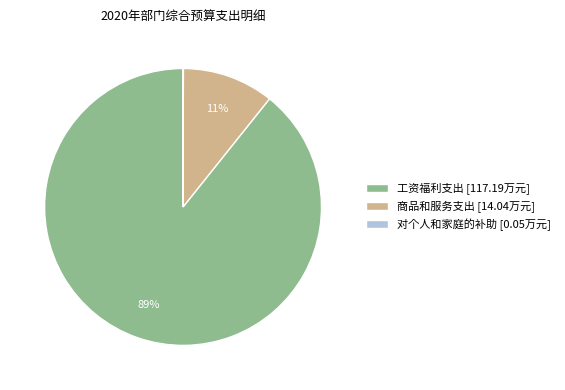

Combined, do 工资福利支出 and 商品和服务支出 account for over 50%?

Yes